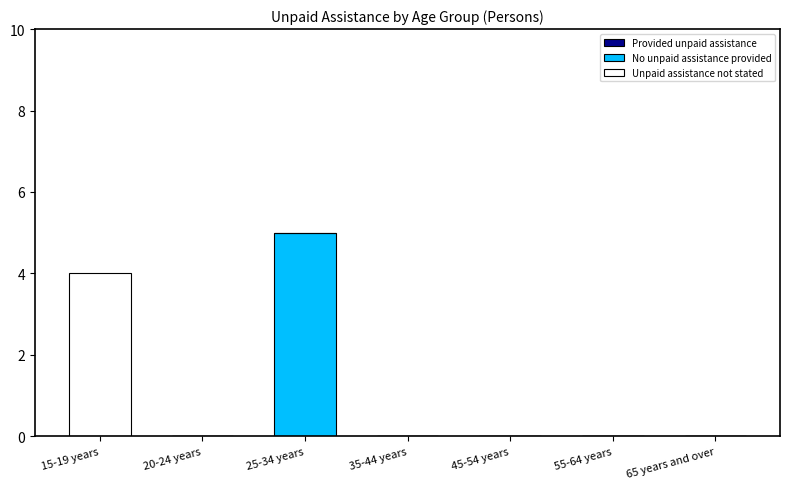

True or false: No unpaid assistance provided has a value of -3 at 65 years and over.

False